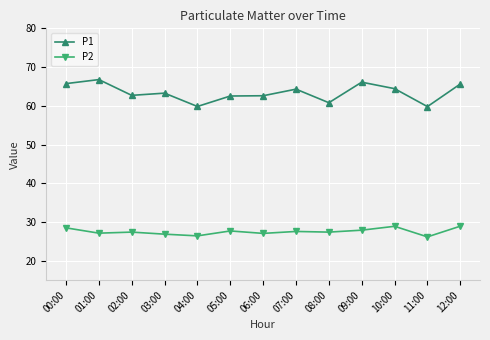

True or false: P1 has more than 0 interior local peaks.

True